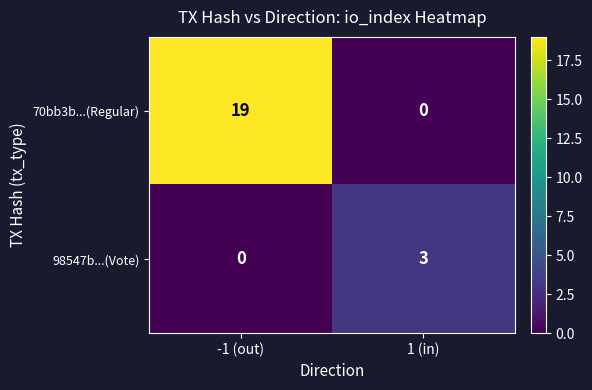

What is the approximate value of 98547b...(Vote) at 1 (in)?

3